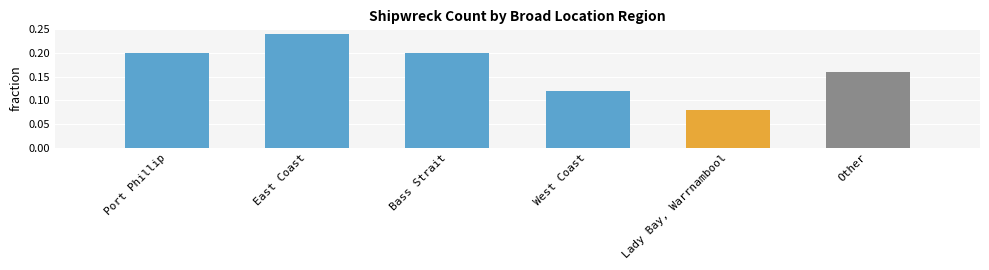

Between East Coast and Other, which is larger?

East Coast